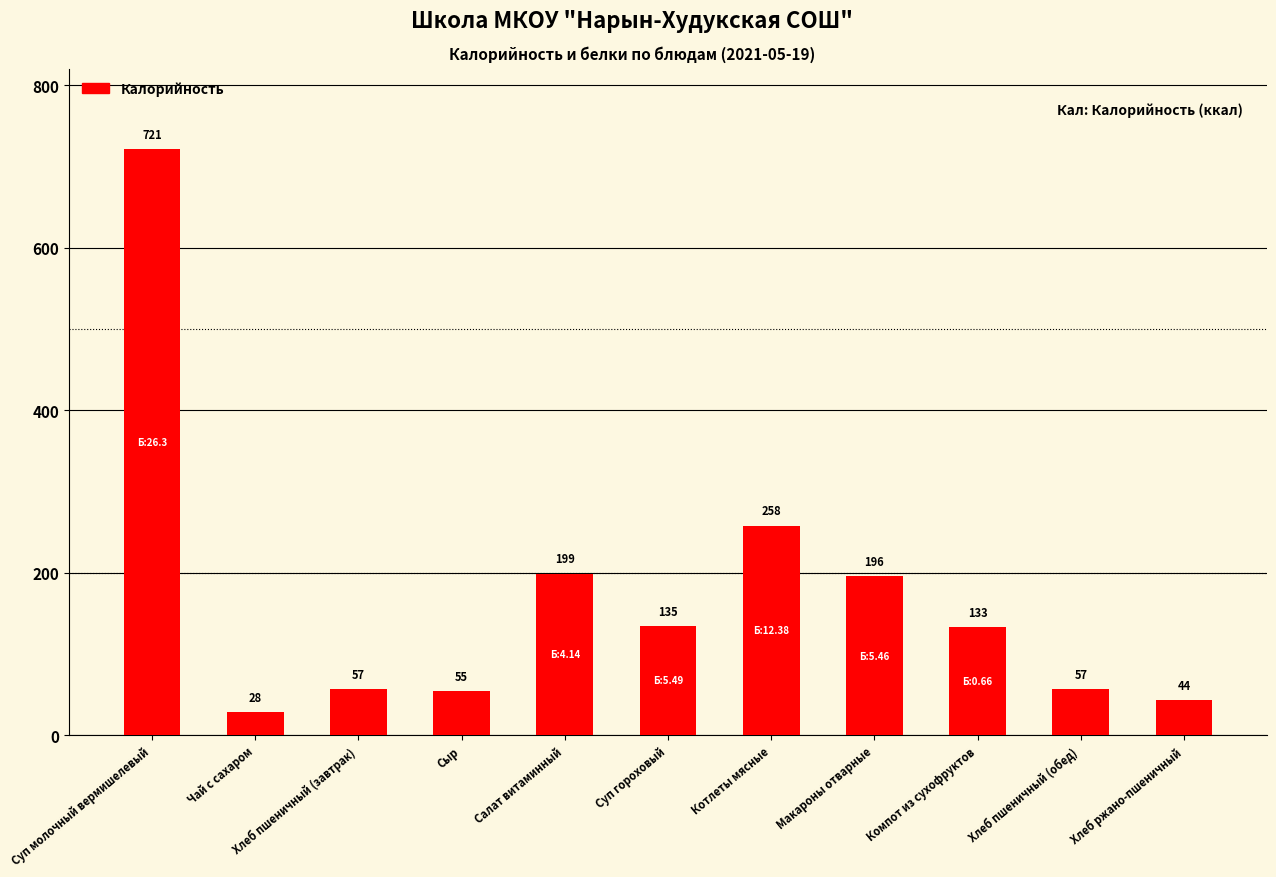

What is the maximum value shown in the chart?

721.0